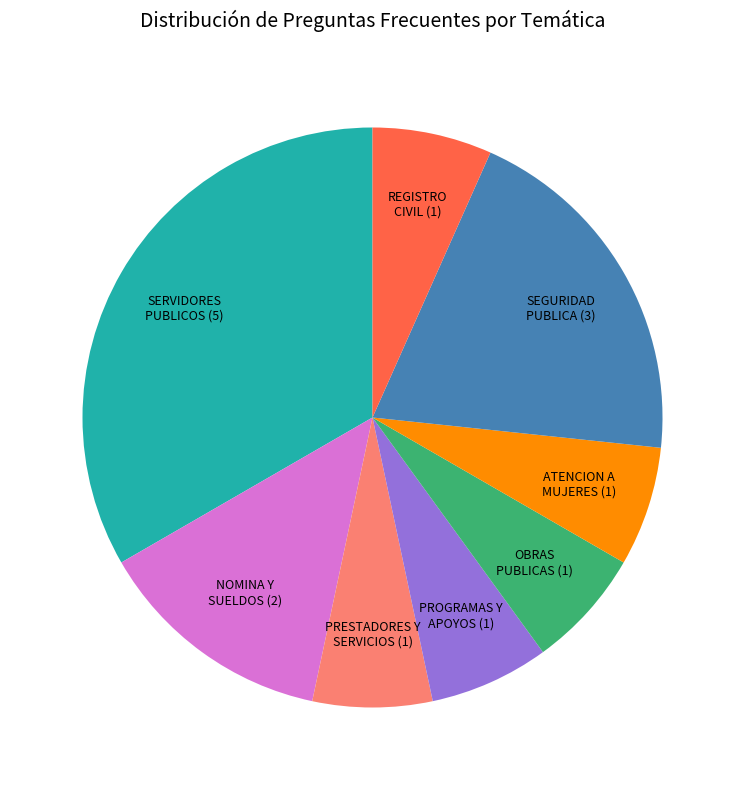

Does any single category account for the majority?

No